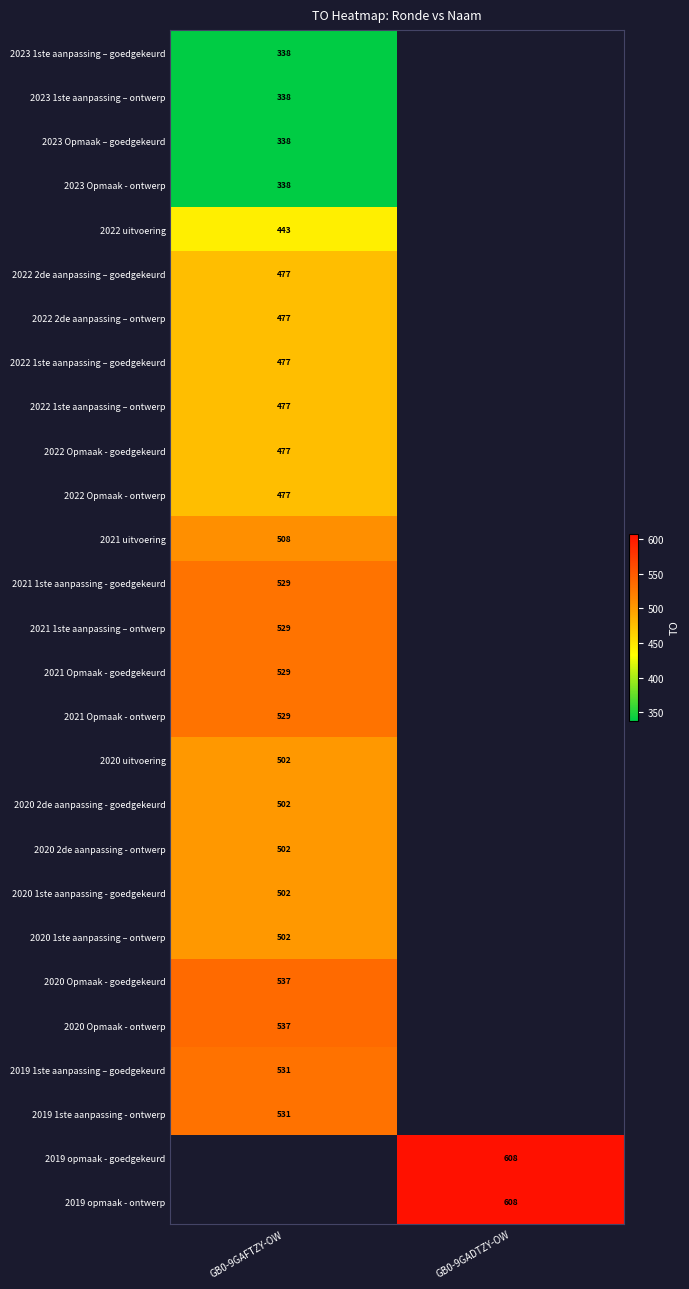

Is it true that 2022 Opmaak - goedgekeurd equals 477 at GB0-9GAFTZY-OW?

True